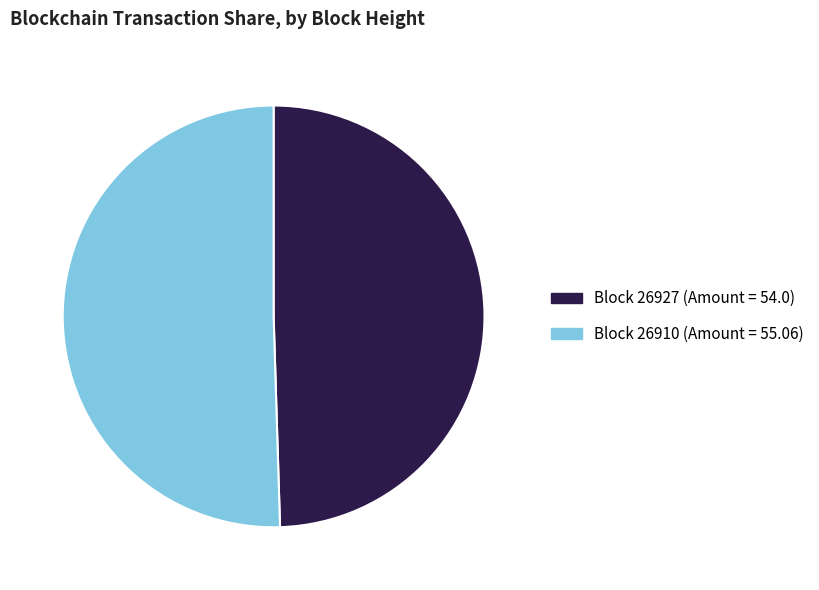

Is it true that Block 26927 (Amount = 54.0) is 50% of the pie?

True